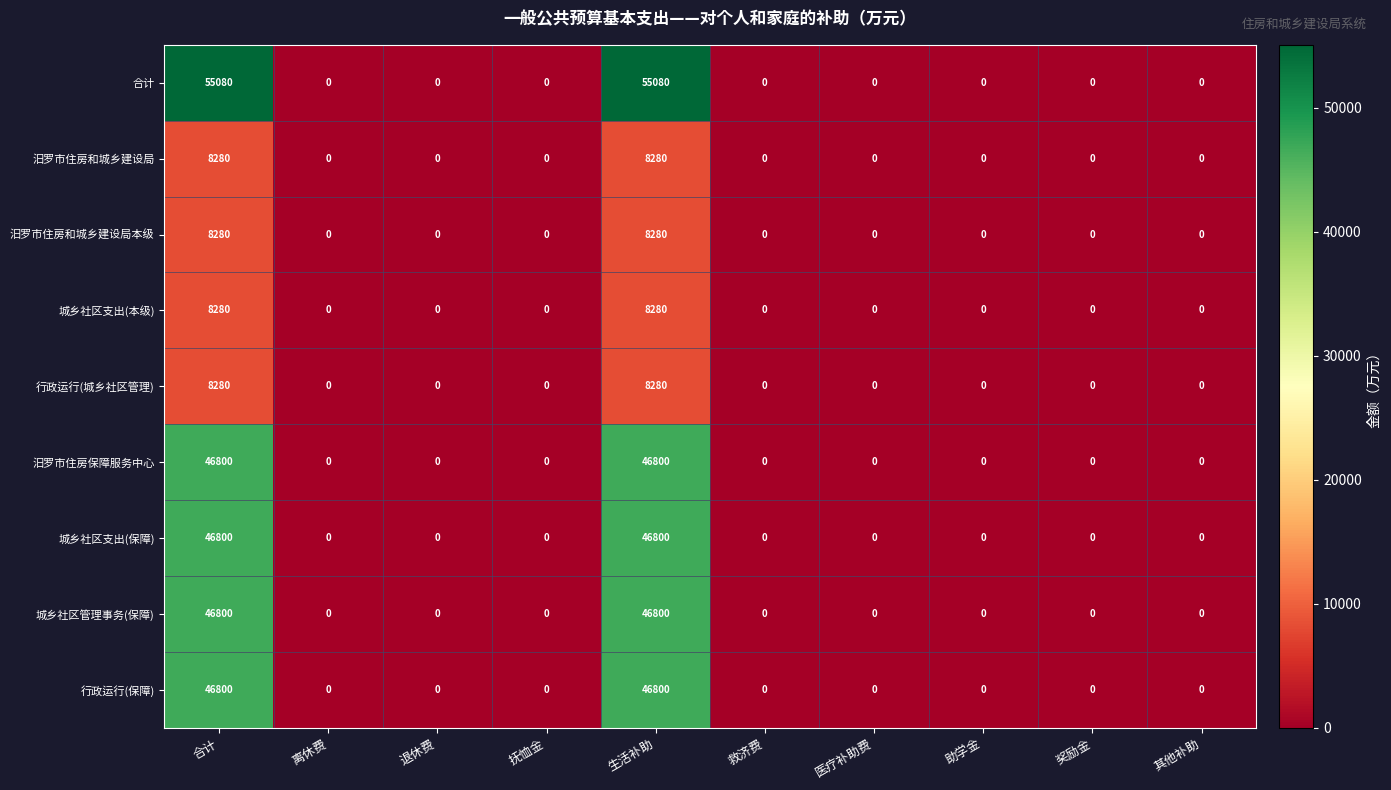

The 行政运行(保障) series shows 0 at 抚恤金. True or false?

True